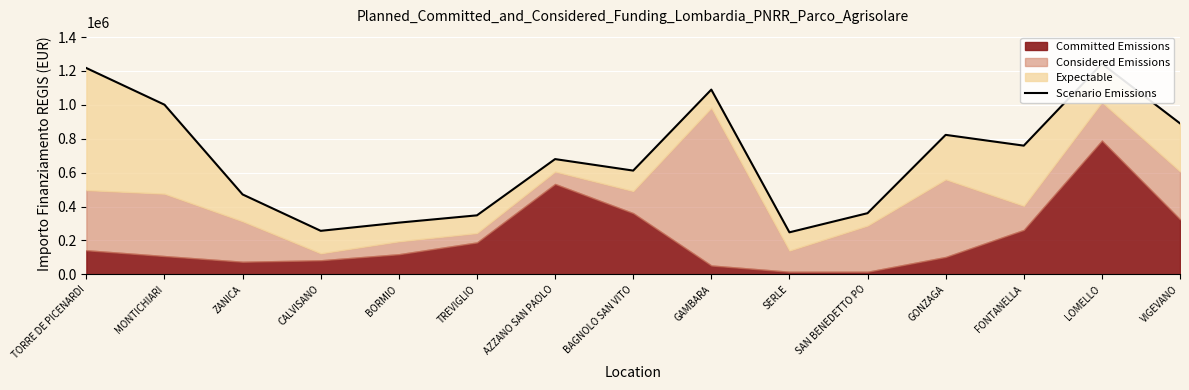

What is the value of the 10th point from the left?

248003.0